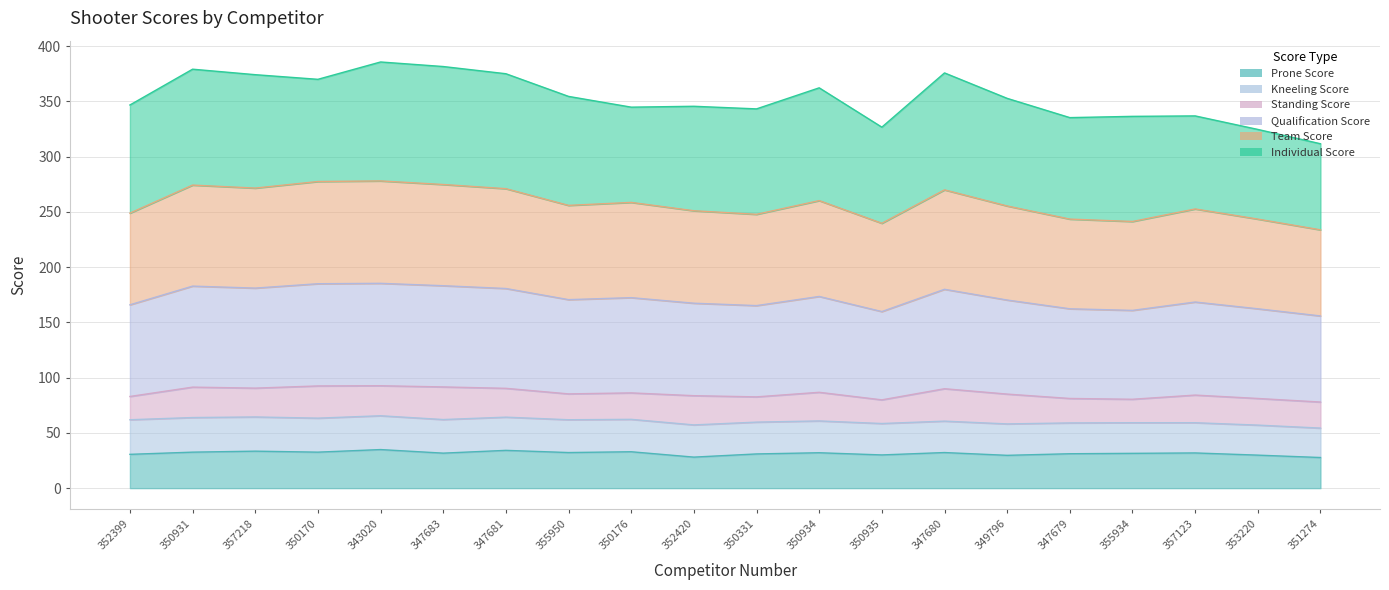

How many data points does each series have?

20